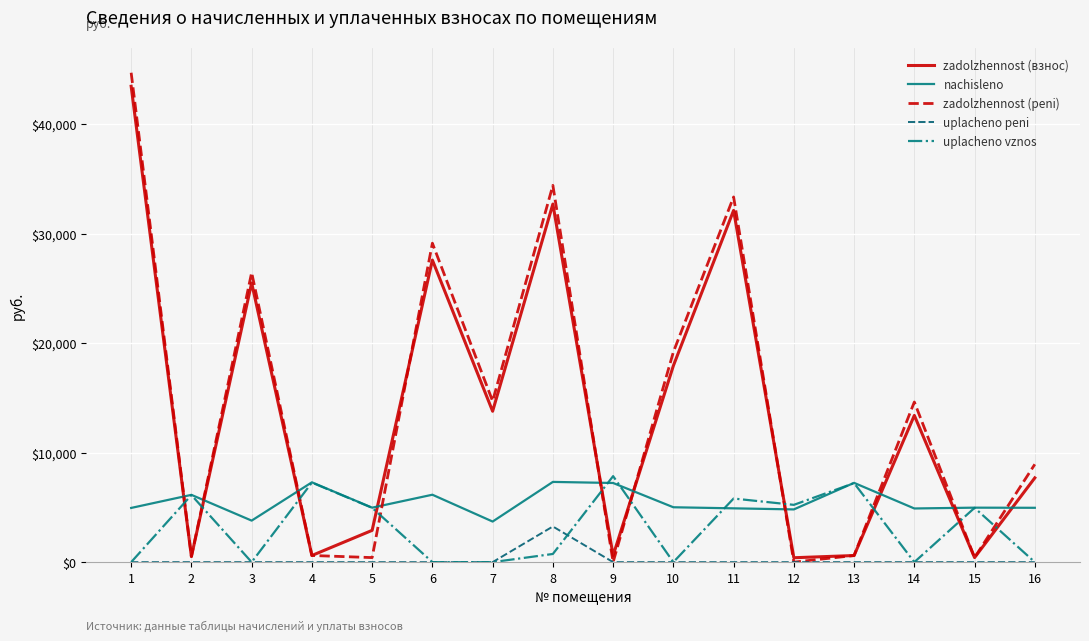

Rank the series by their maximum value, from lowest to highest.

uplachenо peni, nachisleno, uplachenо vznos, zadolzhennost (взнос), zadolzhennost (peni)